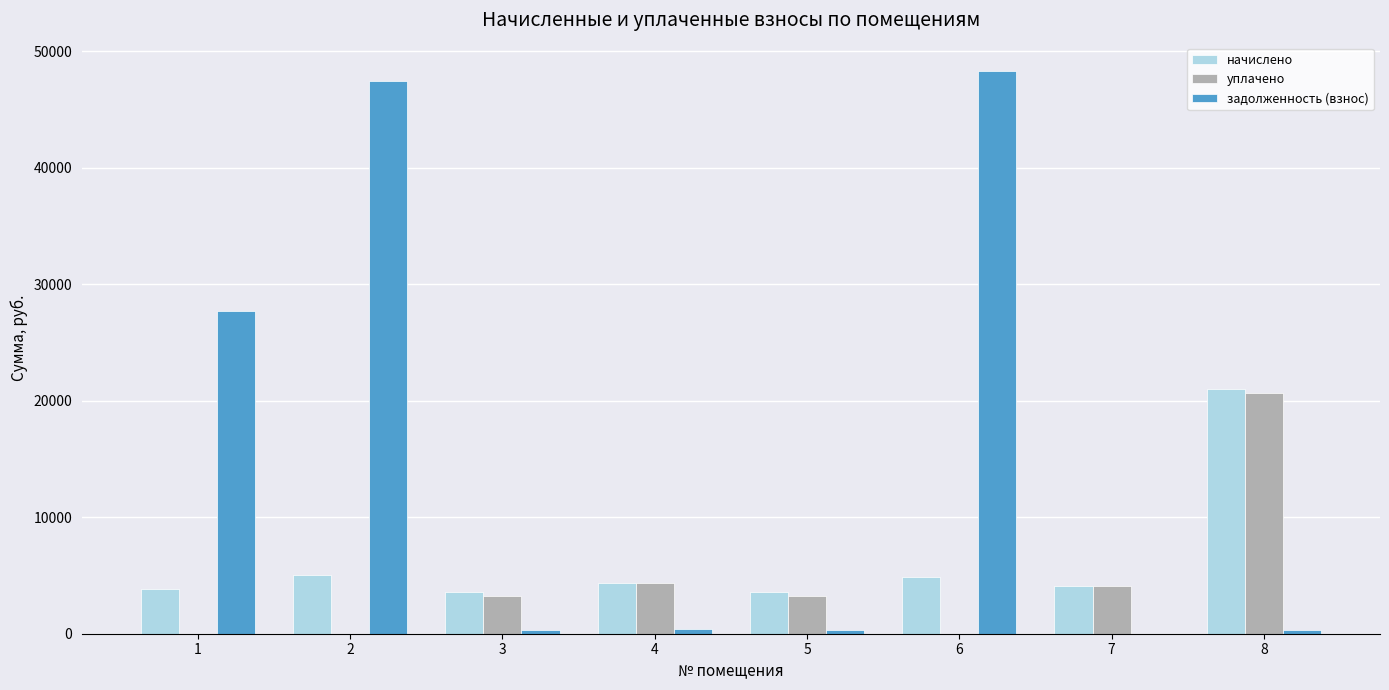

Is the value of начислено at 4 greater than the value of уплачено at 6?

Yes